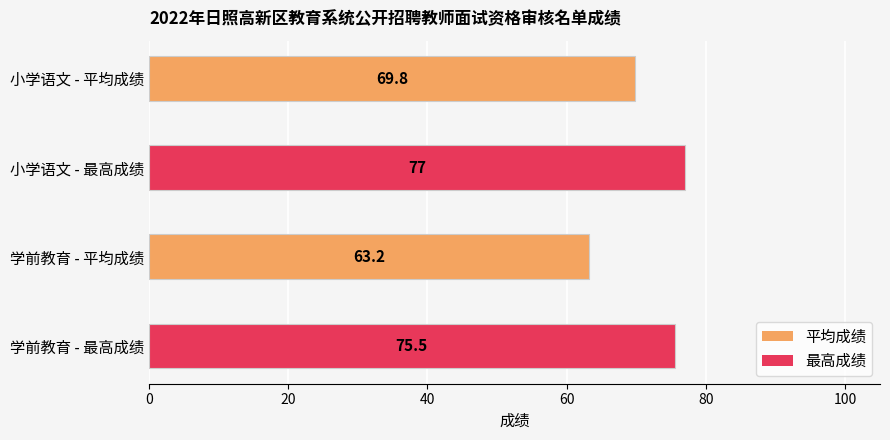

Reading top to bottom, extract all data points from this chart.

小学语文 - 平均成绩=69.8	小学语文 - 最高成绩=77.0	学前教育 - 平均成绩=63.2	学前教育 - 最高成绩=75.5